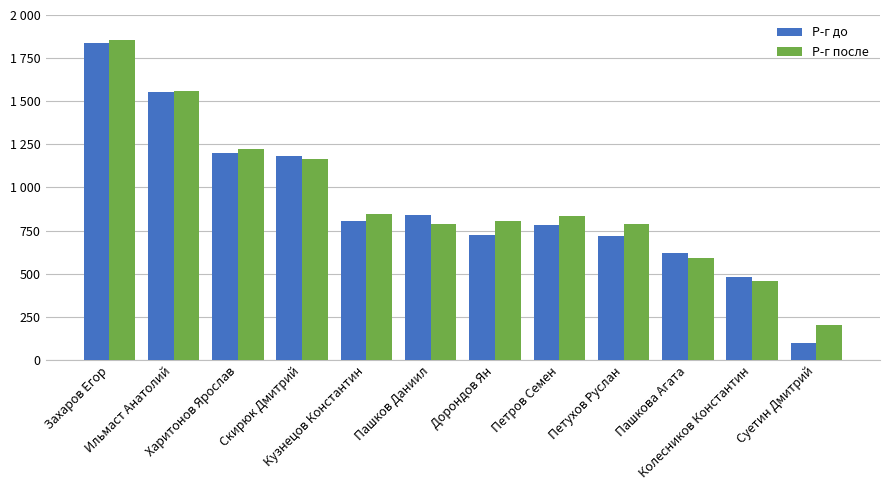

What is the lowest value of the Р-г после series?

200